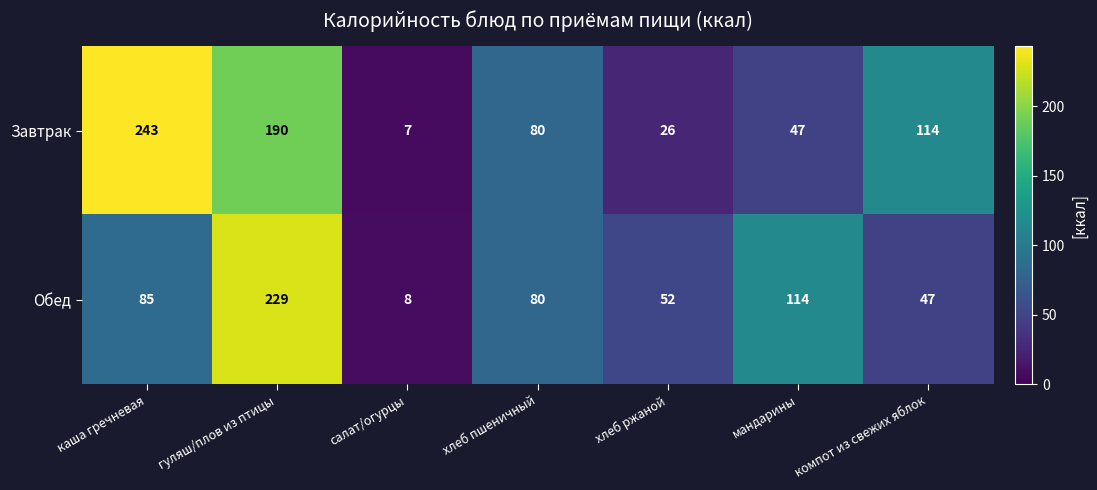

Between каша гречневая and салат/огурцы, which series saw the biggest shift?

Завтрак